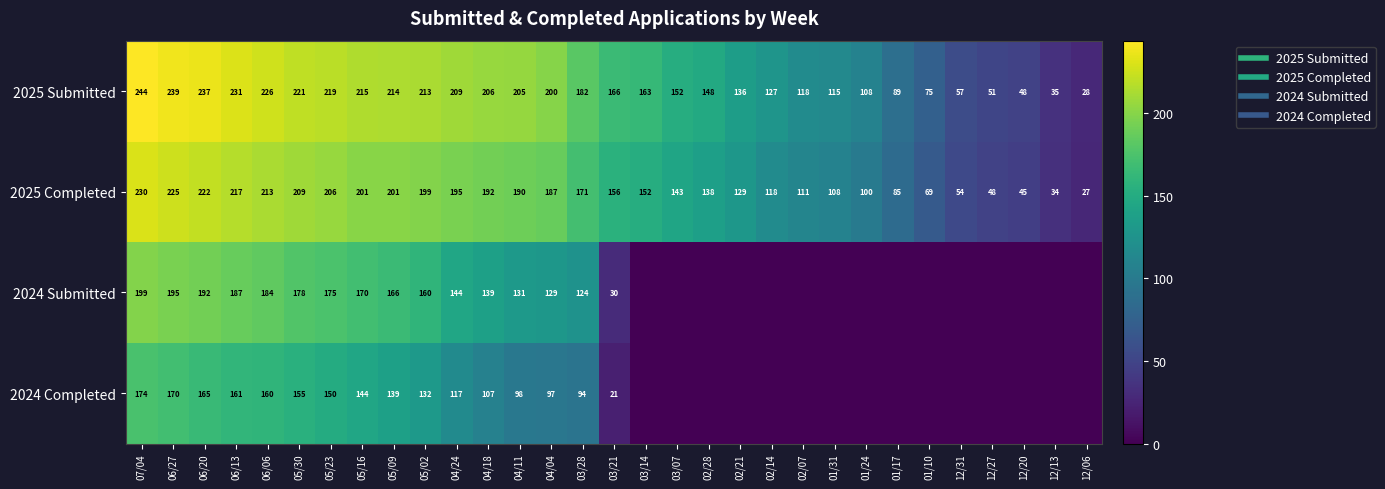

True or false: 2025 Submitted has a value of 214 at 05/09.

True